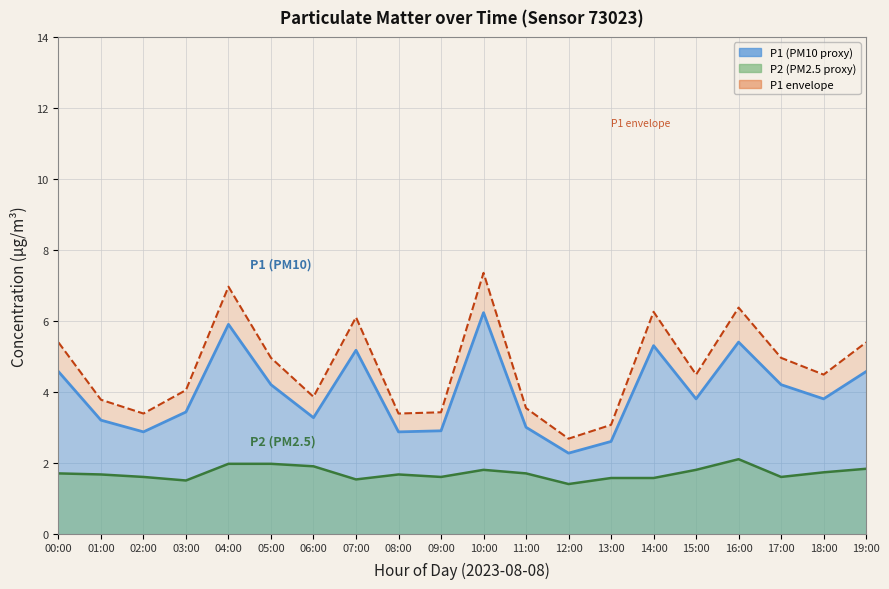

Where is the first local maximum for P2?

08:00